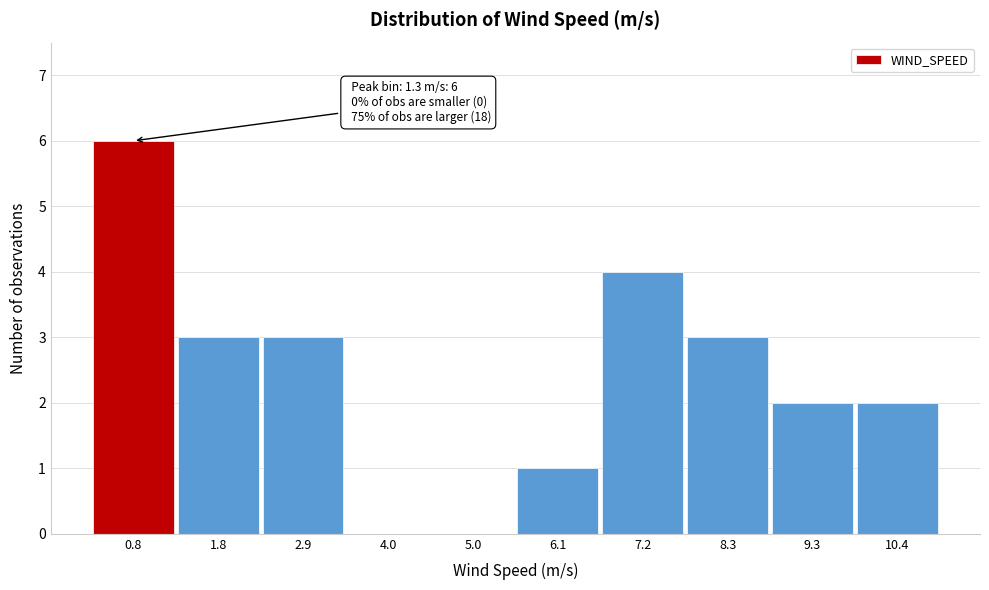

Reading right to left, list all the values displayed in this chart.

10.4=2	9.3=2	8.3=3	7.2=4	6.1=1	5.0=0	4.0=0	2.9=3	1.8=3	0.8=6